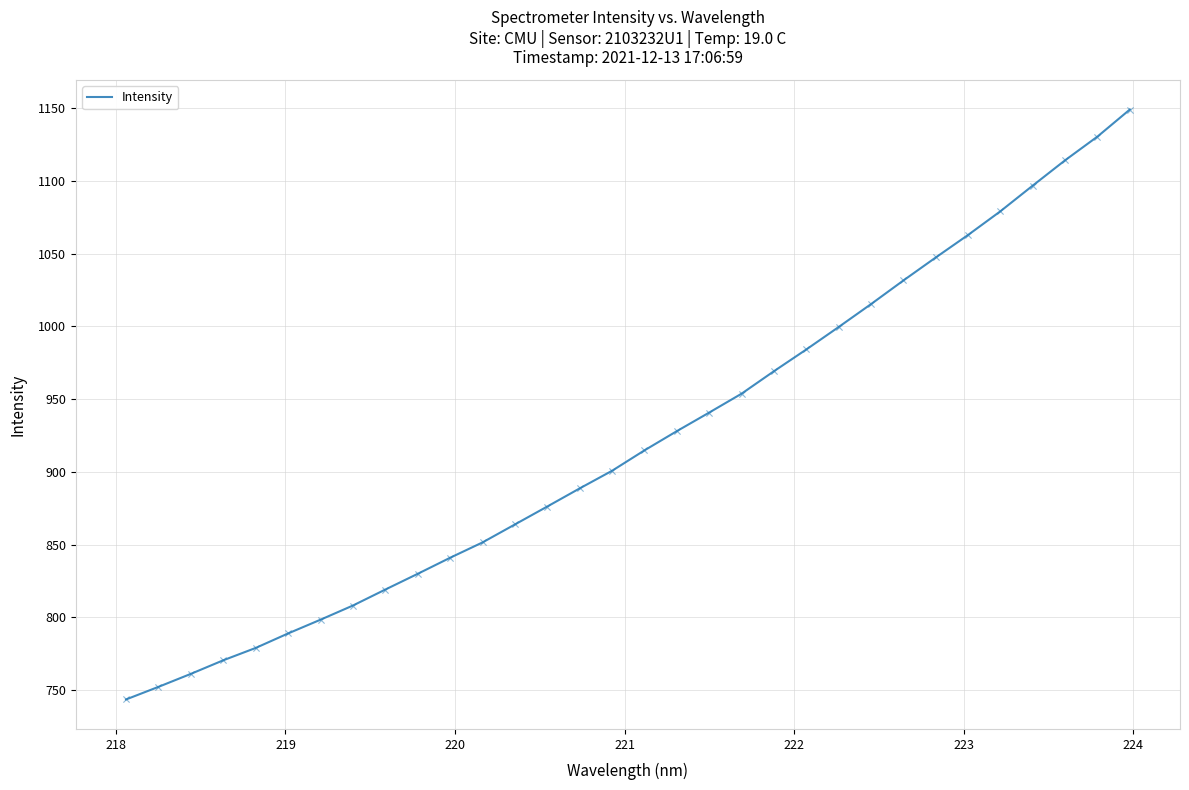

What is the greatest value displayed?

1149.1